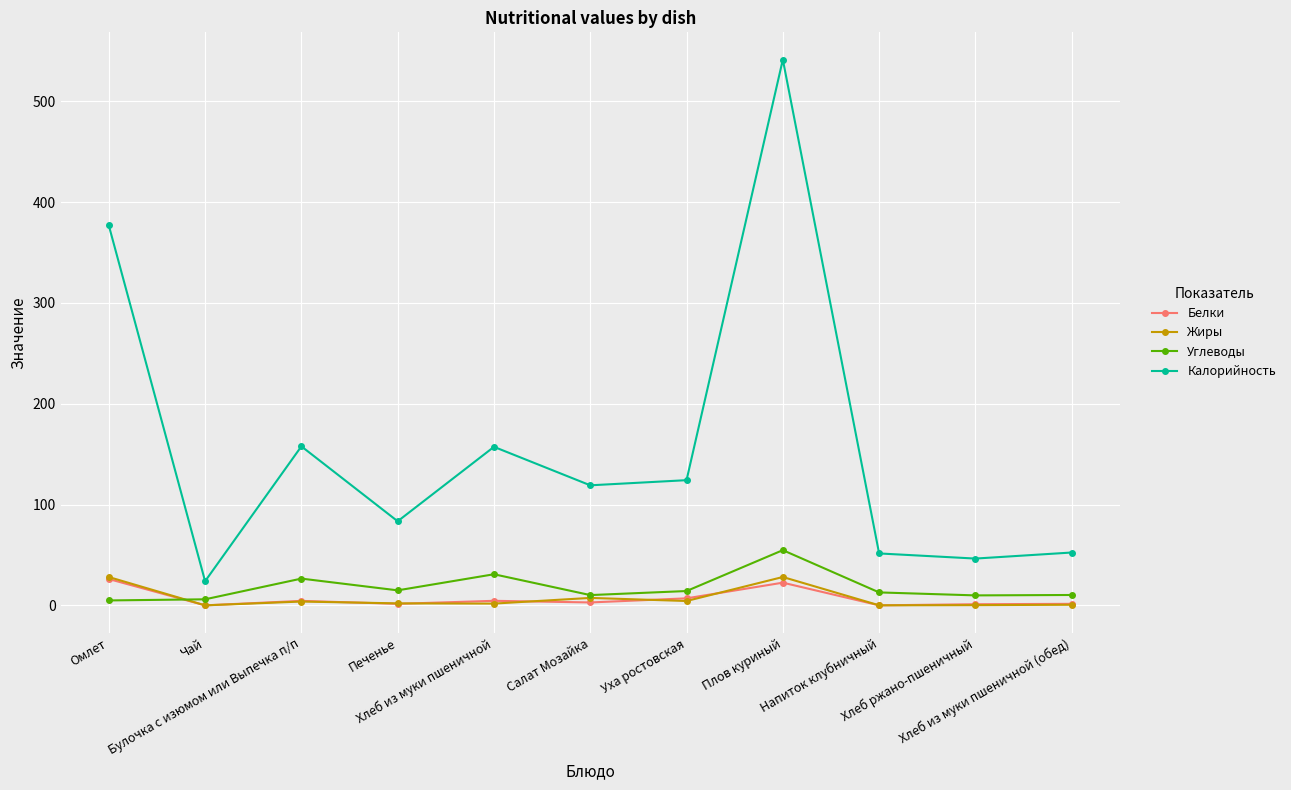

True or false: Углеводы and Жиры cross at least once.

True